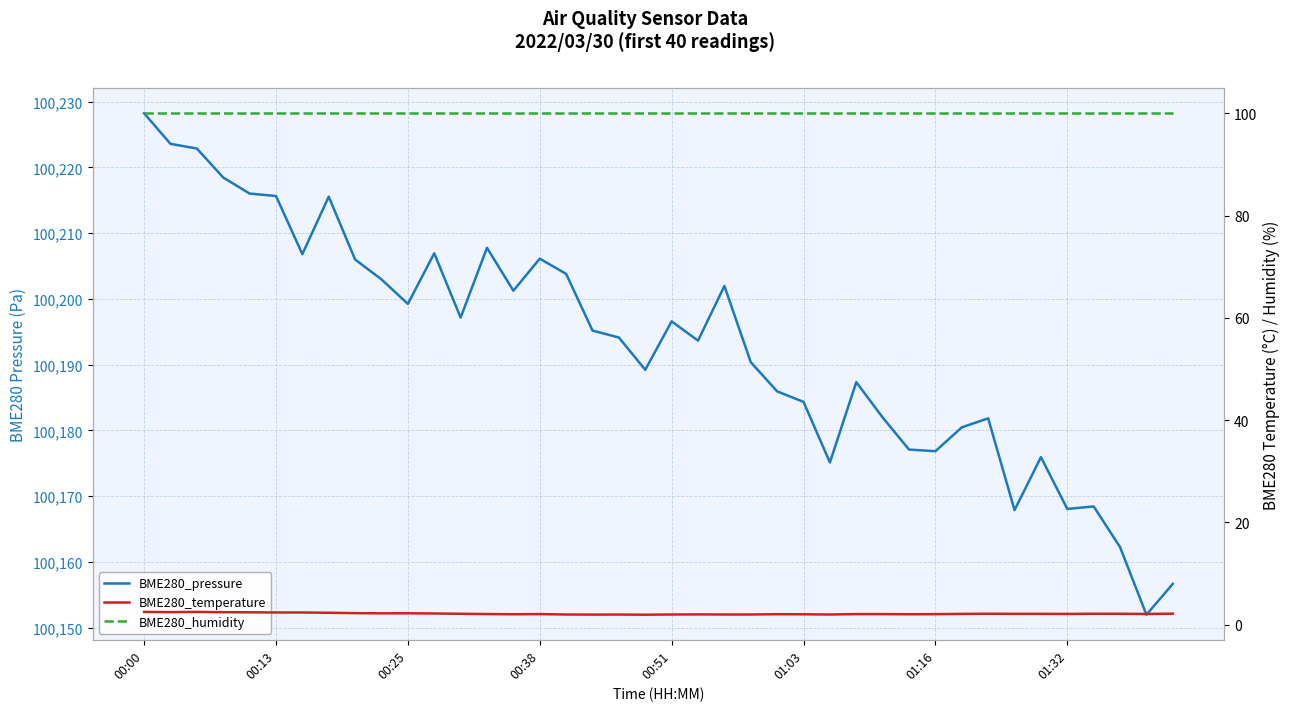

Reading right to left, extract all data points from this chart.

BME280_pressure: 100156.7	100152.0	100162.2	100168.4	100168.1	100175.9	100167.9	100181.8	100180.5	100176.8	100177.1	100182.0	100187.3	100175.1	100184.3	100185.9	100190.4	100202.0	100193.7	100196.6	100189.2	100194.1	100195.2	100203.8	100206.1	100201.2	100207.8	100197.2	100206.9	100199.2	100203.0	100206.0	100215.6	100206.8	100215.7	100216.0	100218.5	100222.9	100223.6	100228.2
BME280_temperature: 2.2	2.1	2.1	2.1	2.1	2.1	2.1	2.1	2.1	2.1	2.0	2.1	2.1	2.0	2.0	2.1	2.0	2.0	2.0	2.0	2.0	2.0	2.0	2.0	2.1	2.0	2.1	2.1	2.2	2.2	2.2	2.3	2.3	2.4	2.4	2.4	2.5	2.5	2.5	2.5
BME280_humidity: 100.0	100.0	100.0	100.0	100.0	100.0	100.0	100.0	100.0	100.0	100.0	100.0	100.0	100.0	100.0	100.0	100.0	100.0	100.0	100.0	100.0	100.0	100.0	100.0	100.0	100.0	100.0	100.0	100.0	100.0	100.0	100.0	100.0	100.0	100.0	100.0	100.0	100.0	100.0	100.0